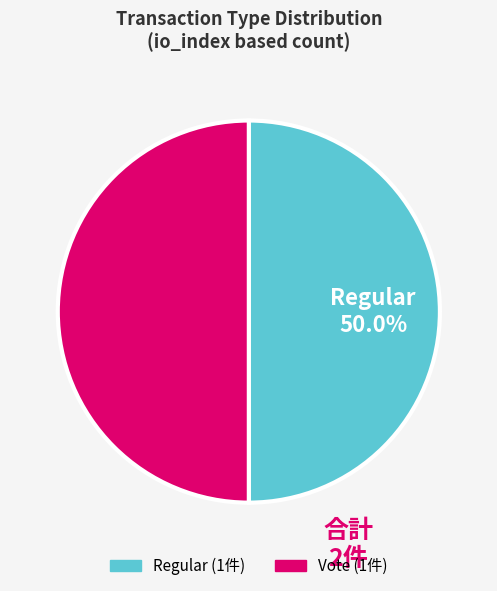

To the nearest percent, what portion does Vote represent?

50%